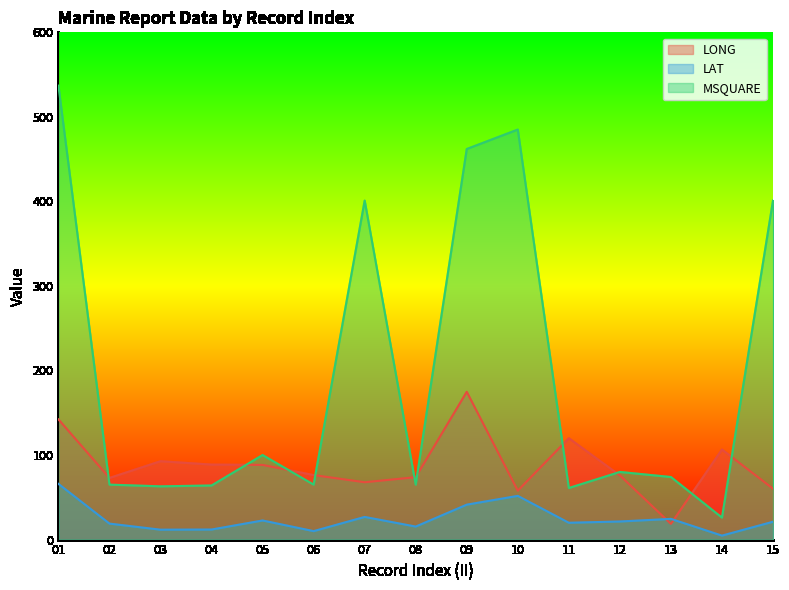

How many lines are shown in the chart?

3